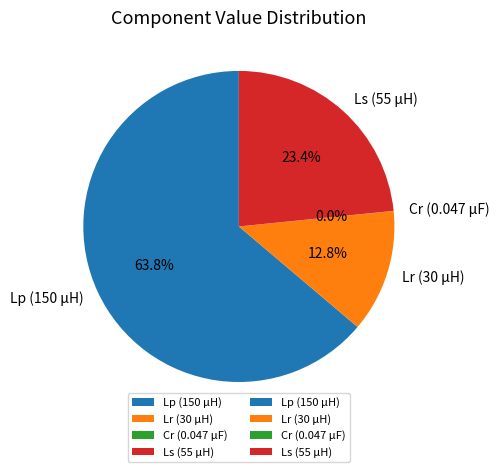

Is it true that Ls (55 μH) is 9% of the pie?

False